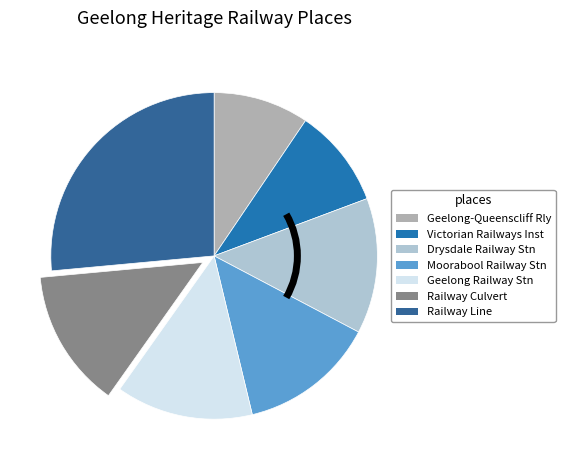

To the nearest percent, what is the average slice percentage?

14%